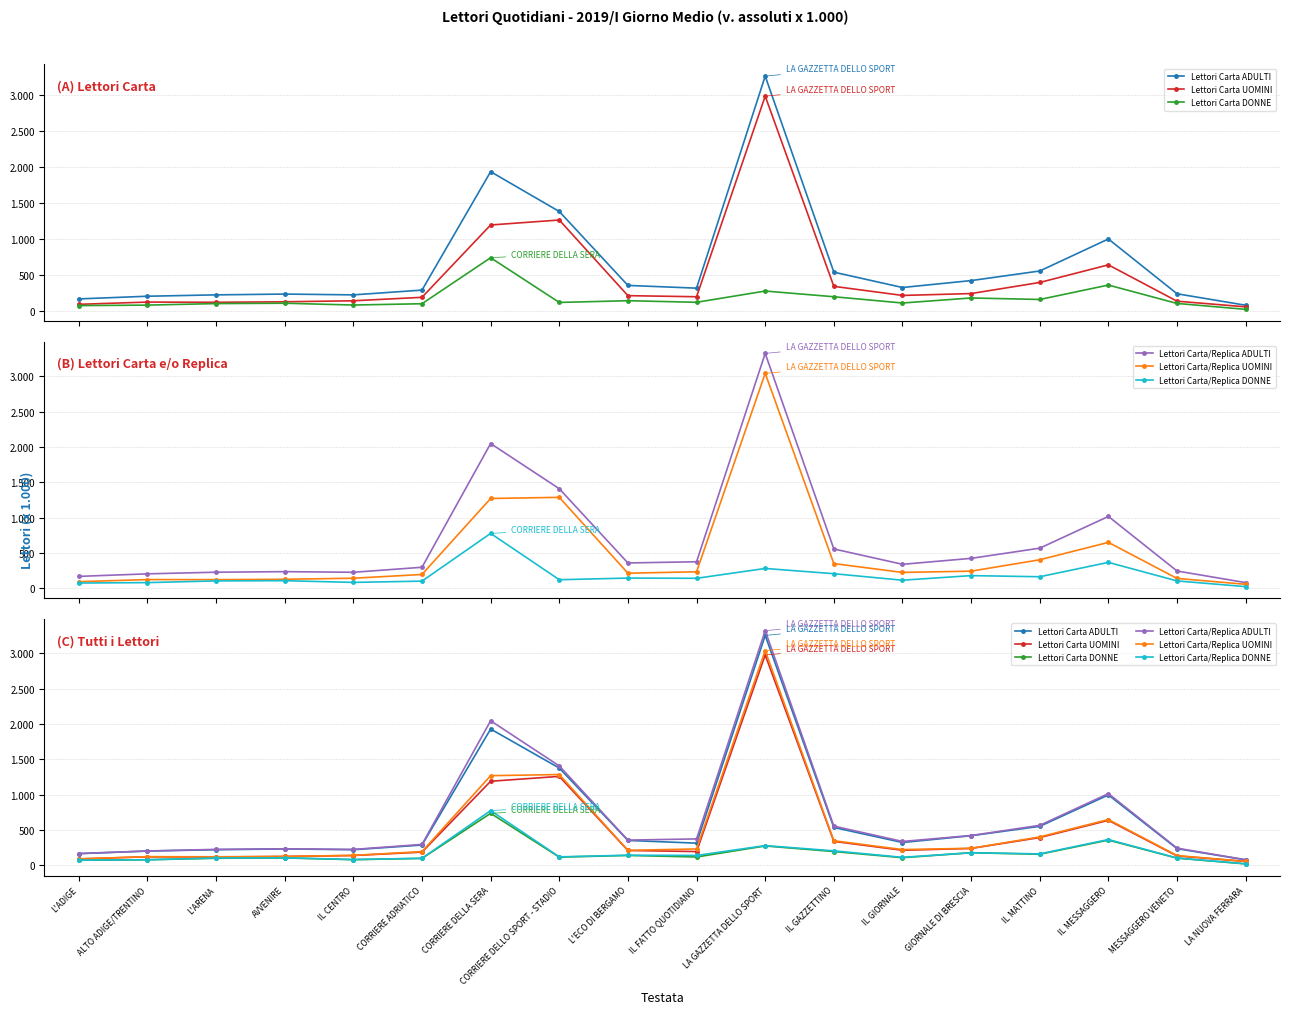

Which series has the largest range (max minus min)?

Lettori Carta/Replica ADULTI